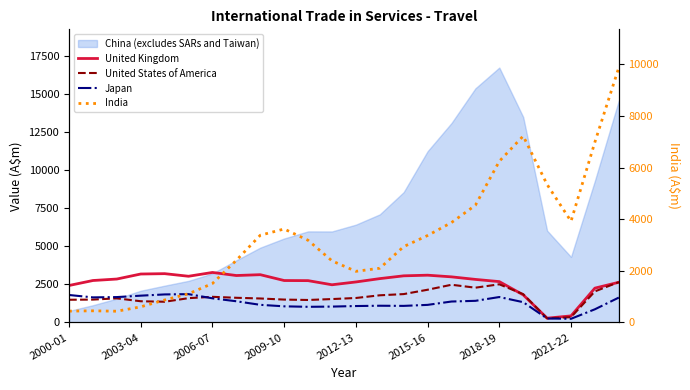

True or false: Japan and United Kingdom intersect in this chart.

False